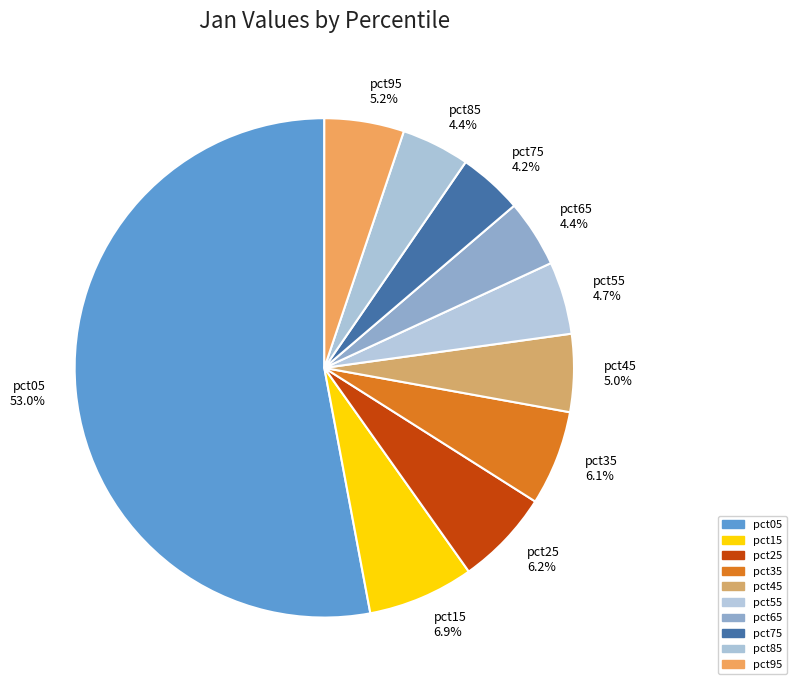

Which has a higher value, pct35 or pct15?

pct15